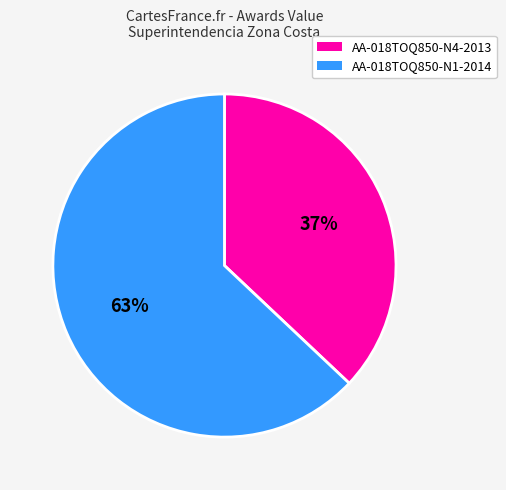

Combined, do AA-018TOQ850-N1-2014 and AA-018TOQ850-N4-2013 account for over 50%?

Yes